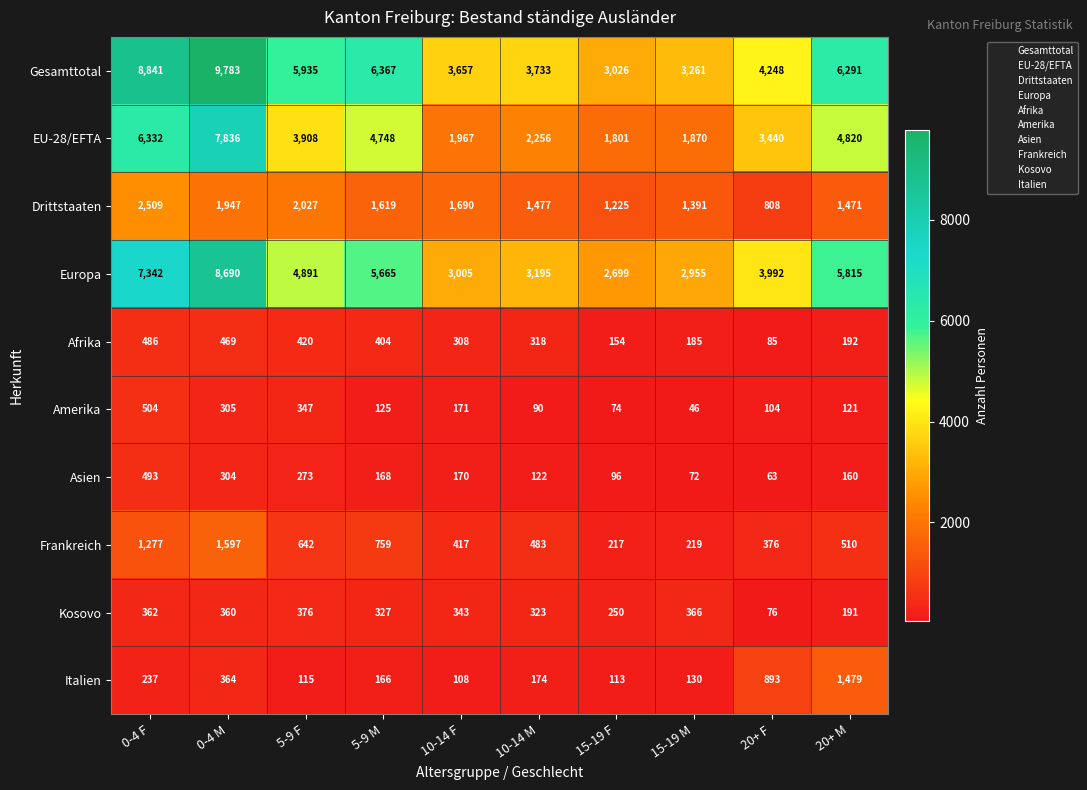

What is the average value of the Europa series?

4825